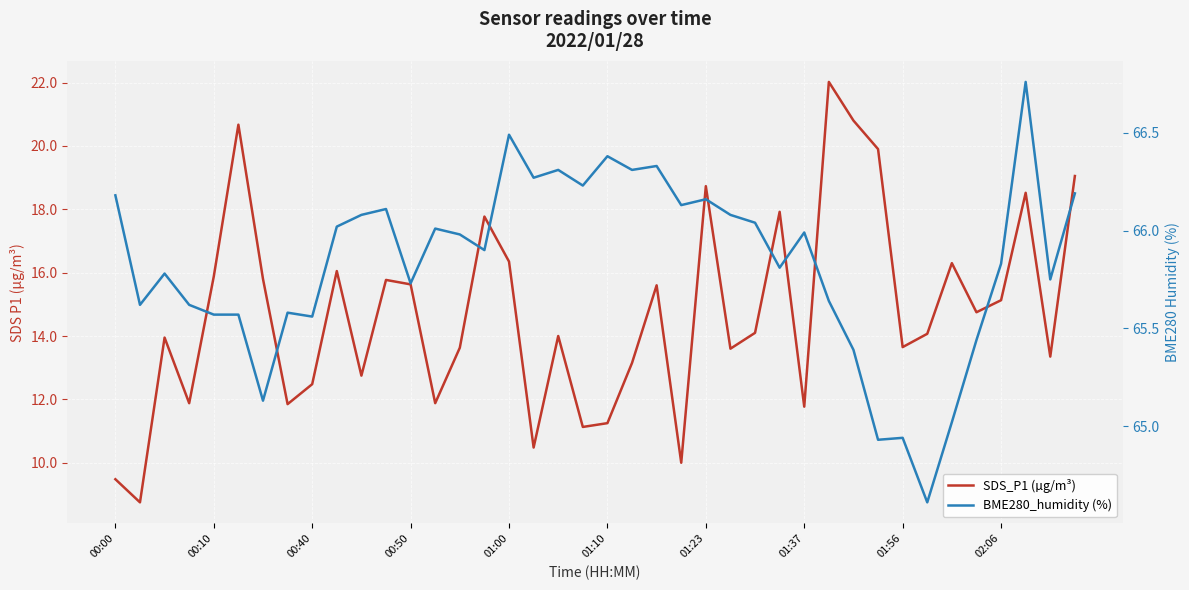

What is the smallest value displayed?

8.8